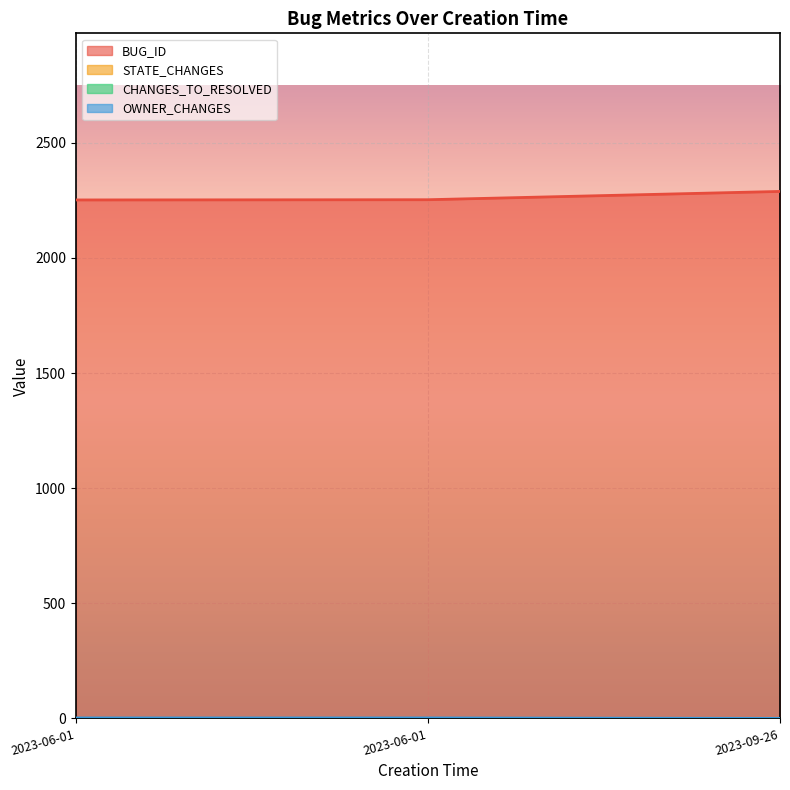

At how many categories does at least one series exceed 1611?

3